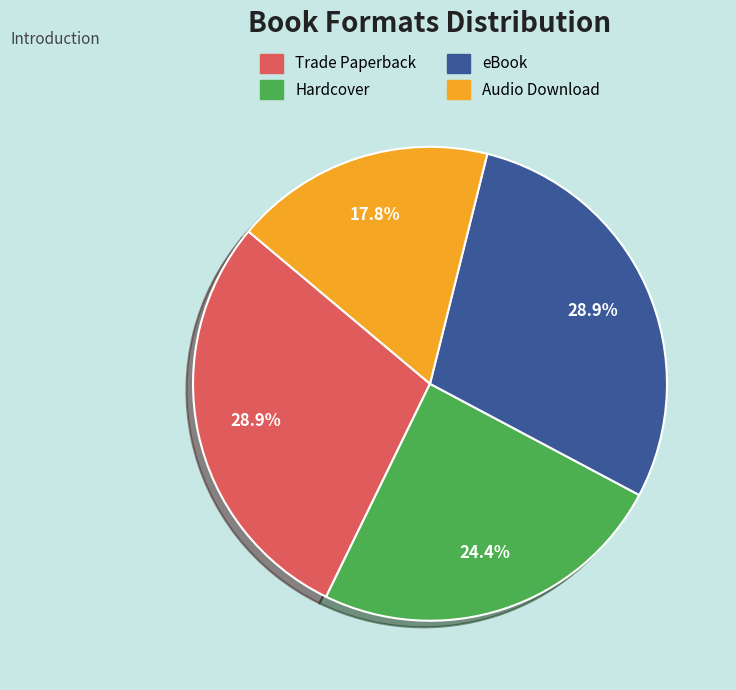

To the nearest percent, what portion does Trade Paperback represent?

29%